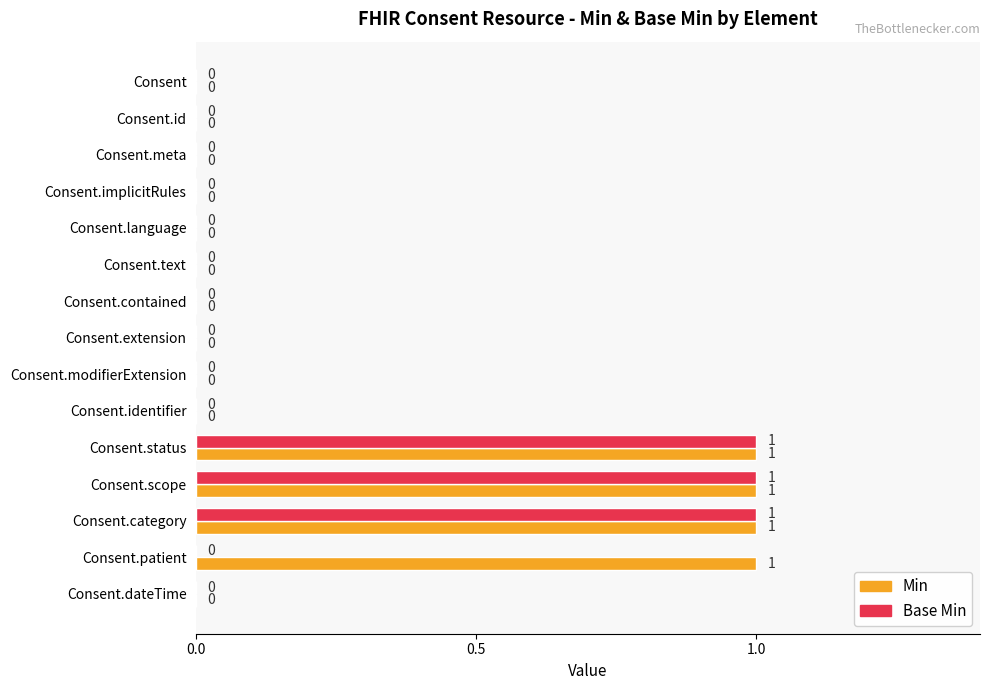

Which series has the largest total across all categories?

Min